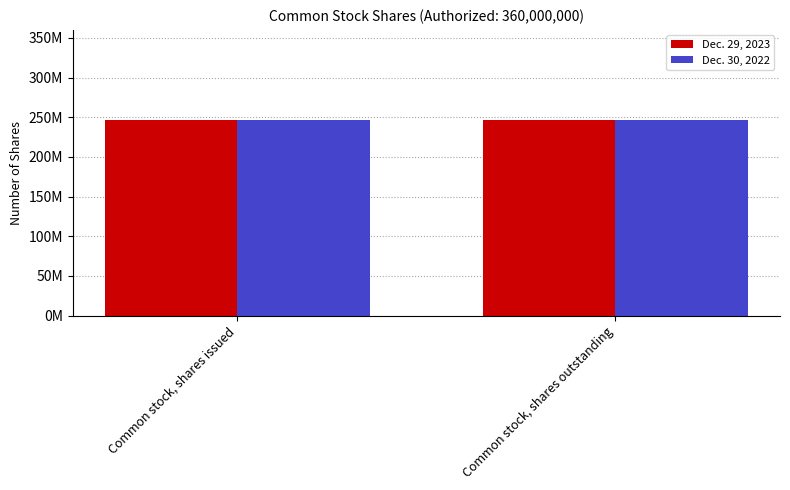

Reading right to left, extract all data points from this chart.

Dec. 29, 2023: Common stock, shares outstanding=246500000	Common stock, shares issued=246500000
Dec. 30, 2022: Common stock, shares outstanding=246900000	Common stock, shares issued=246900000